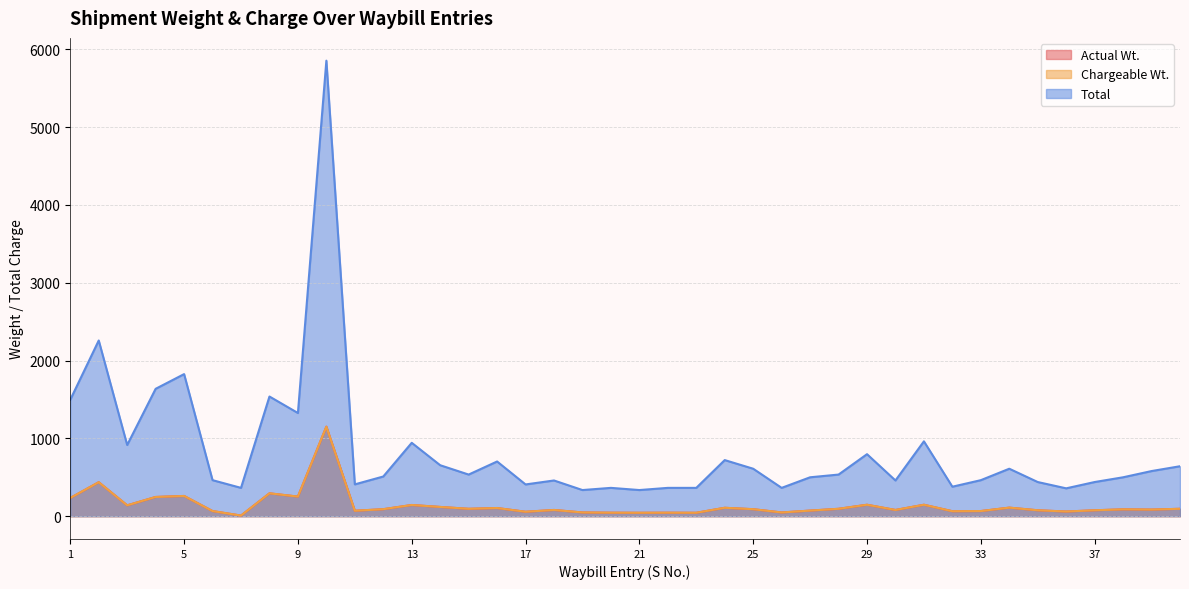

What is the sum of all Chargeable Wt. values?

5580.6